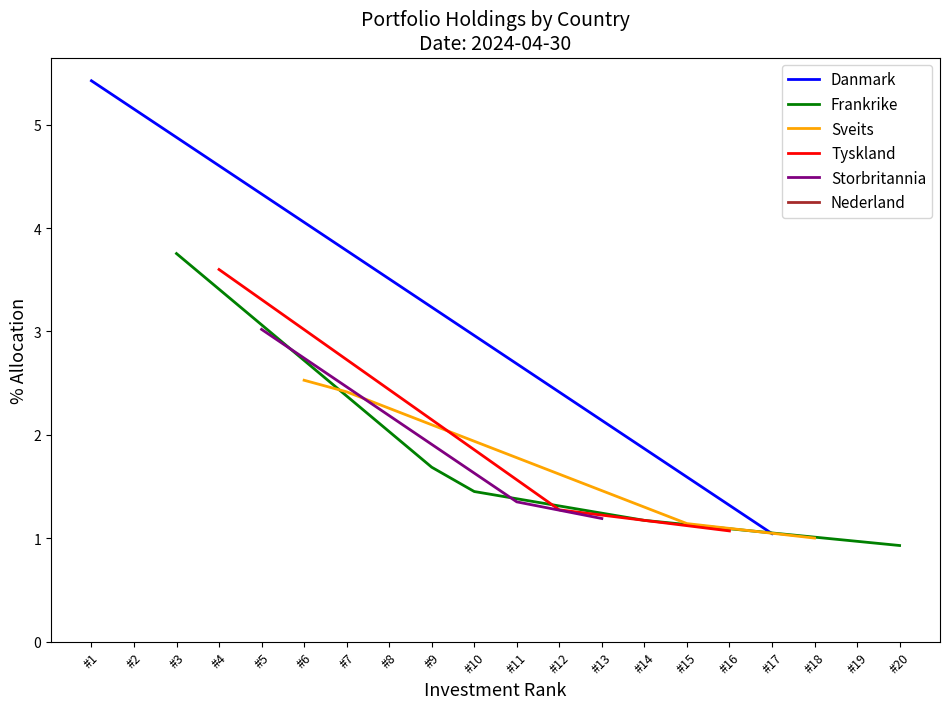

The Frankrike series shows 2.3 at #9. True or false?

False